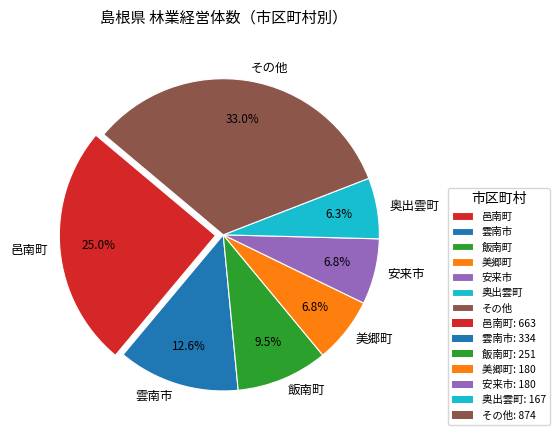

Approximately how many times larger is the value at 美郷町 compared to 飯南町?

0.7